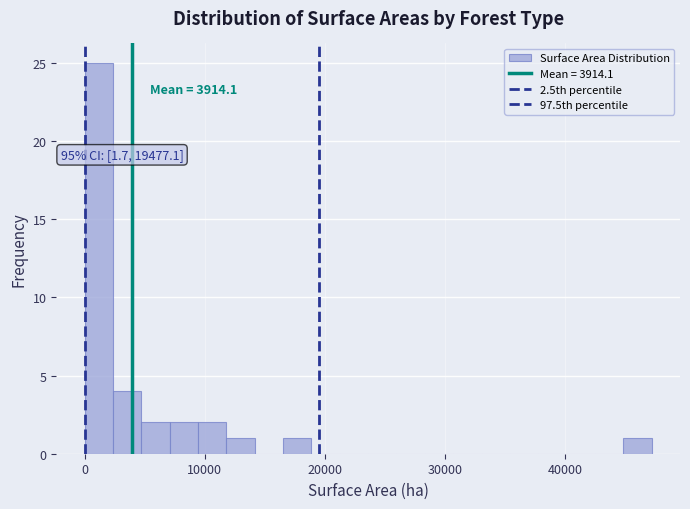

Around what value on the x-axis is the tallest bar? Give the approximate position of its centre, as read against the axis.

1000